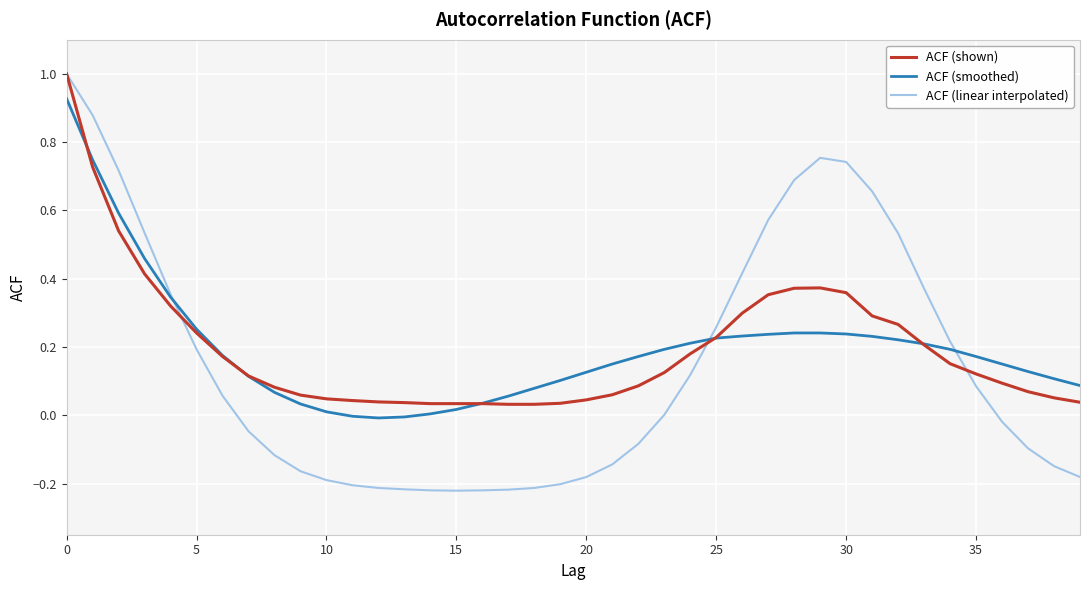

What is the greatest value displayed?

1.0